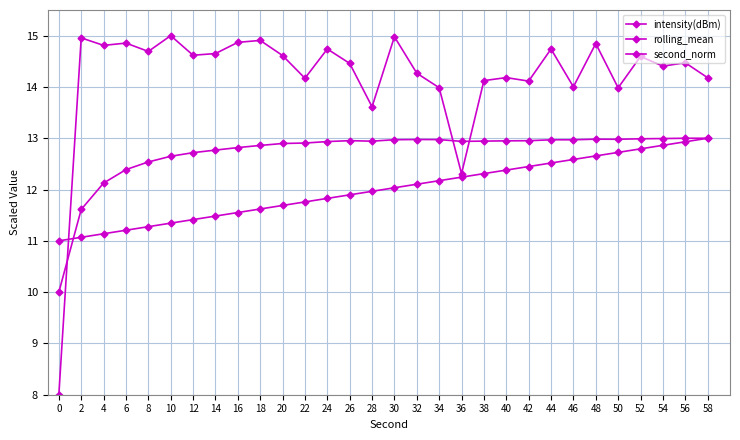

Count the number of data series in this chart.

3